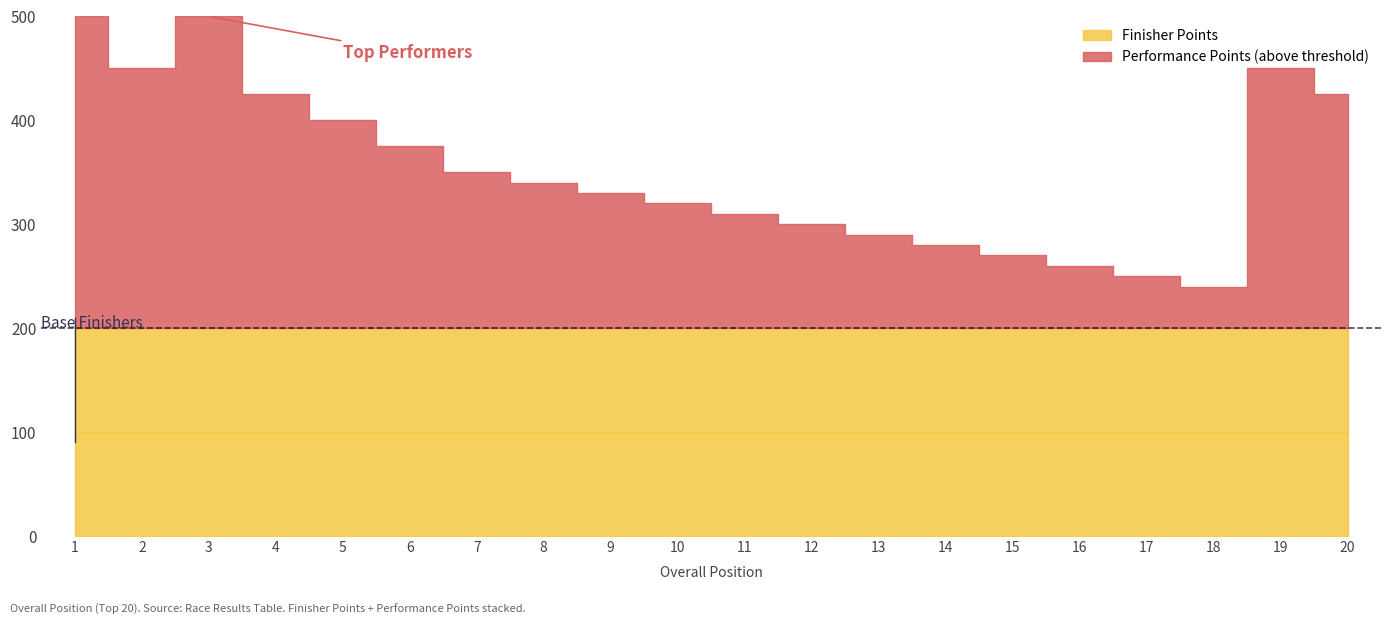

At which category is the sum across all series the highest?

1